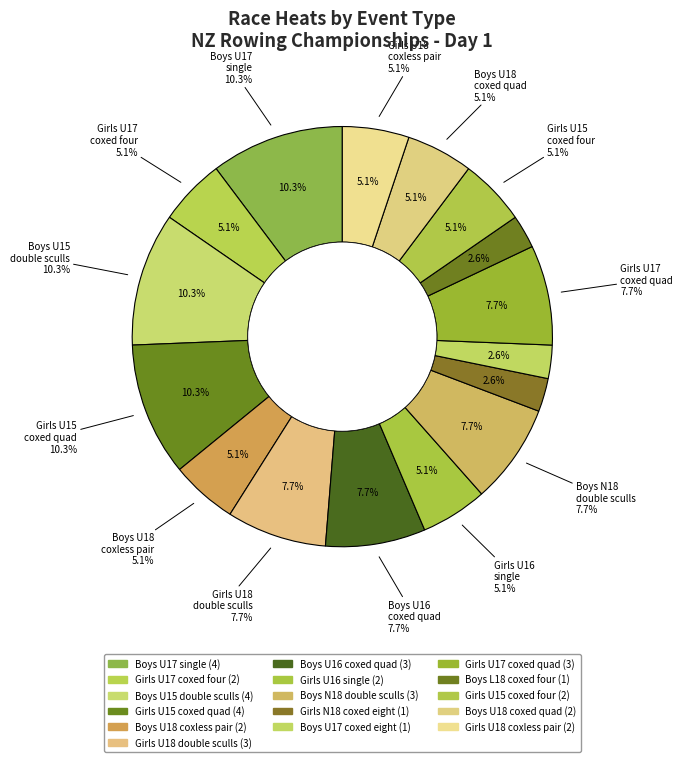

Approximately how many times larger is the value at Girls N18 coxed eight compared to Boys U15 double sculls?

0.2